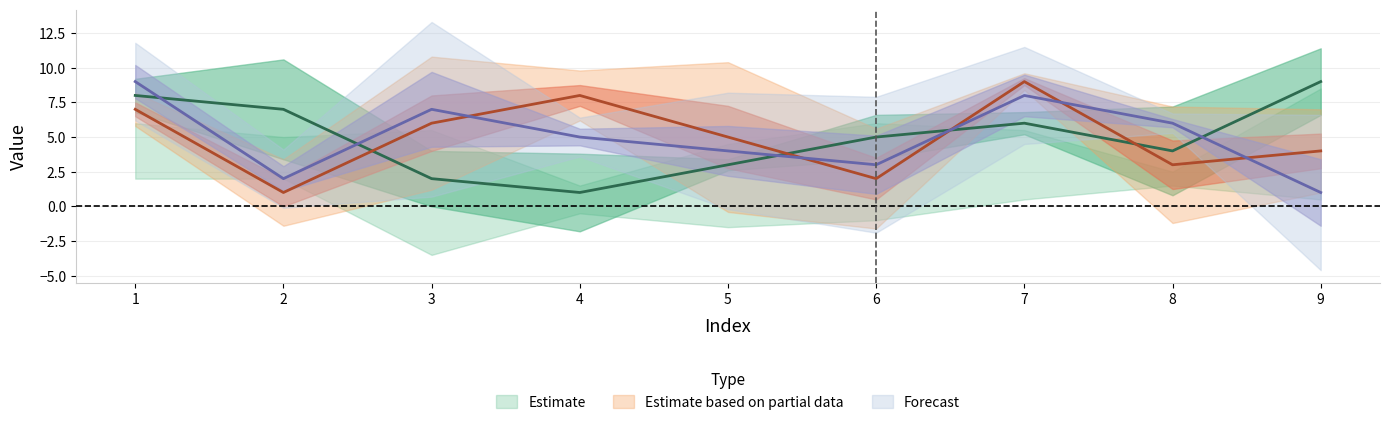

Between 1 and 7, which series saw the biggest shift?

col_1